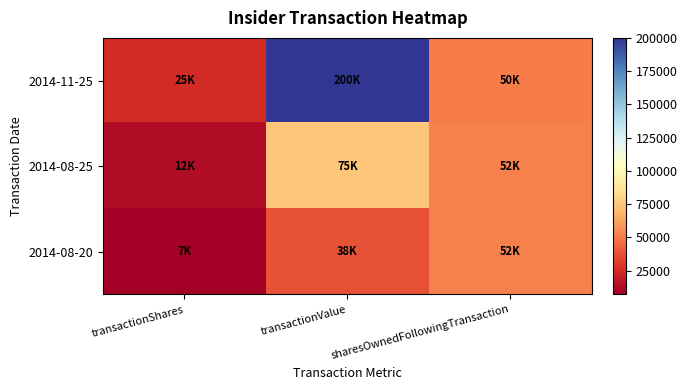

What is the total value across all series at transactionValue?

312500